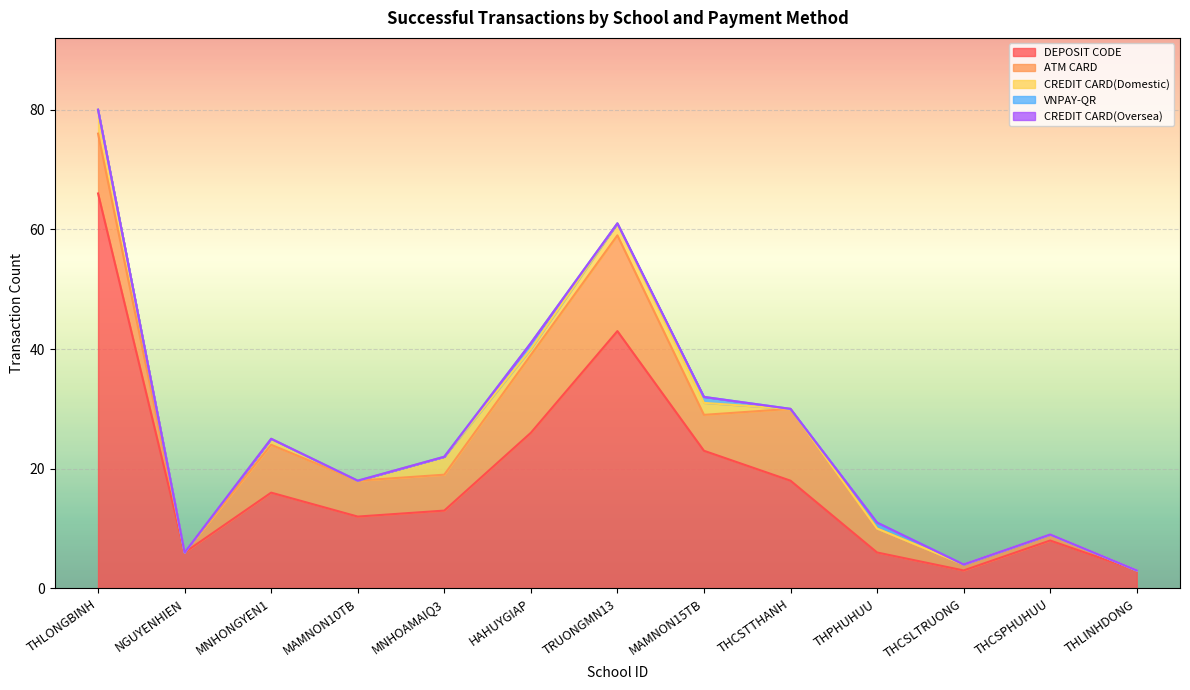

Which series has the largest total across all categories?

DEPOSIT CODE